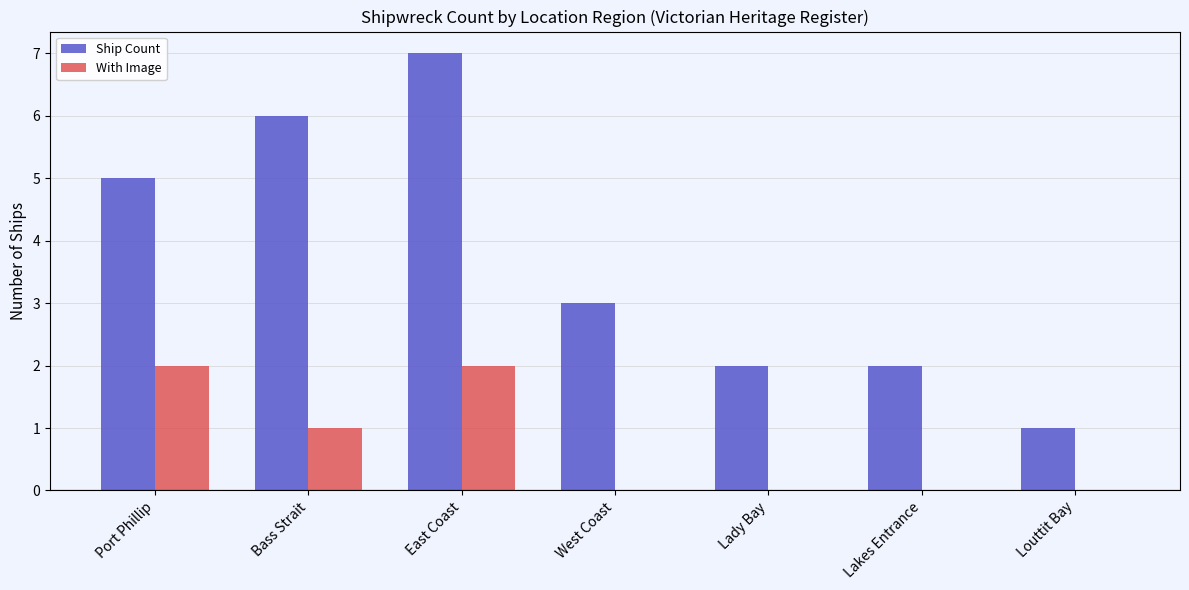

Between Port Phillip and East Coast, which series saw the biggest shift?

Ship Count